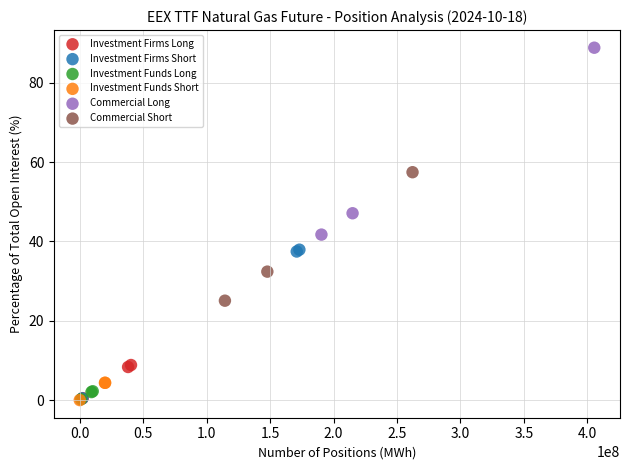

Which series has the largest Y range (max minus min)?

Commercial Long